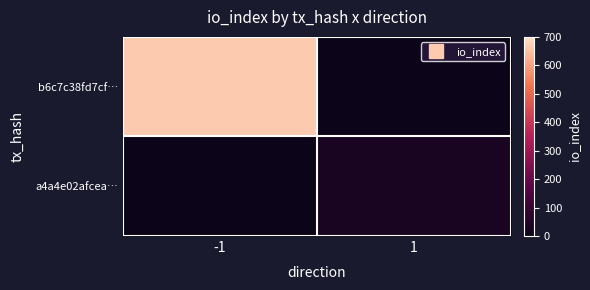

Reading right to left, list all the values displayed in this chart.

b6c7c38fd7cf…: 1=0	-1=667
a4a4e02afcea…: 1=30	-1=0